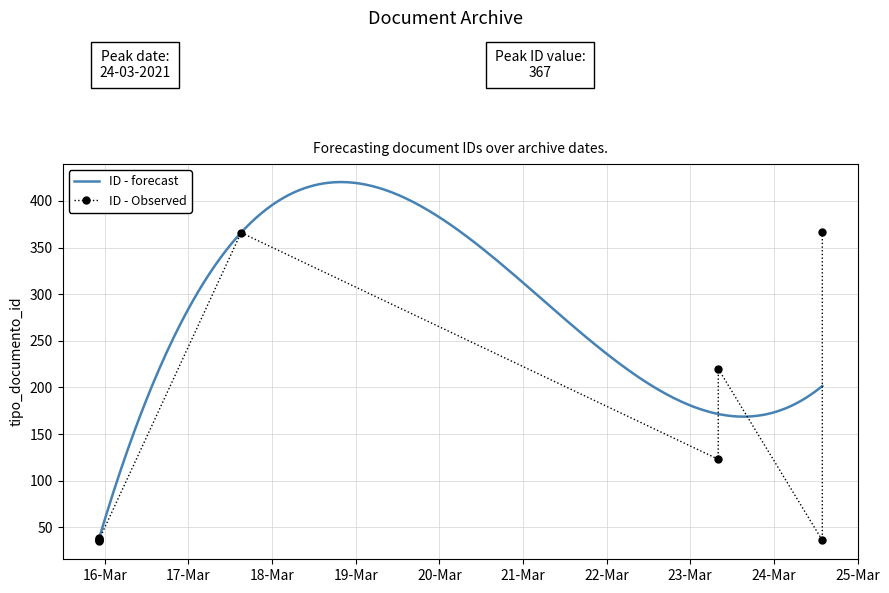

Where is the data nearest to the value 201?

2021-03-23 08:02:46